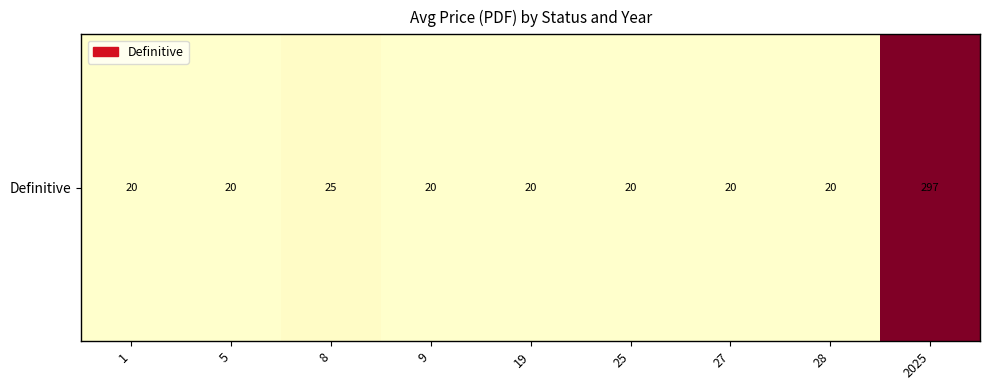

True or false: the data shows 20.0 at 19.

True